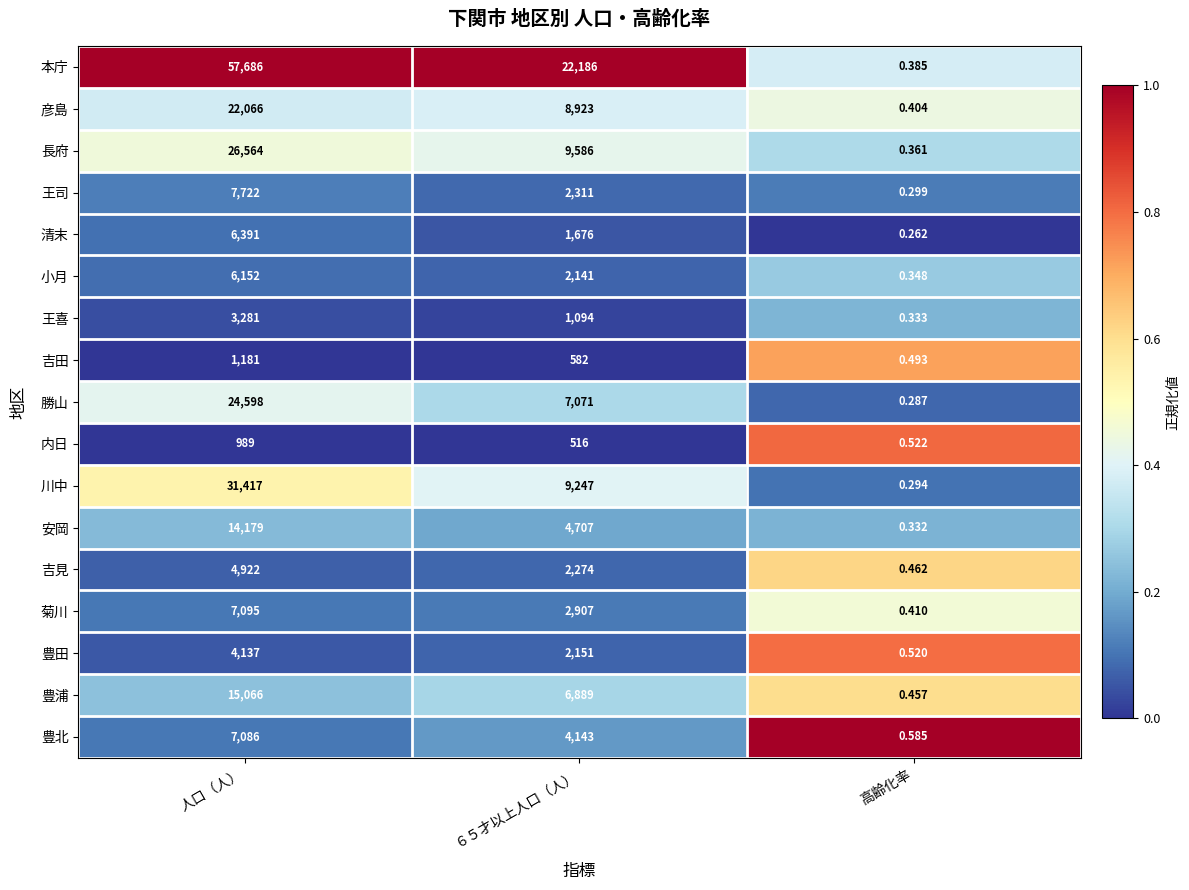

Which series has the largest total across all categories?

本庁